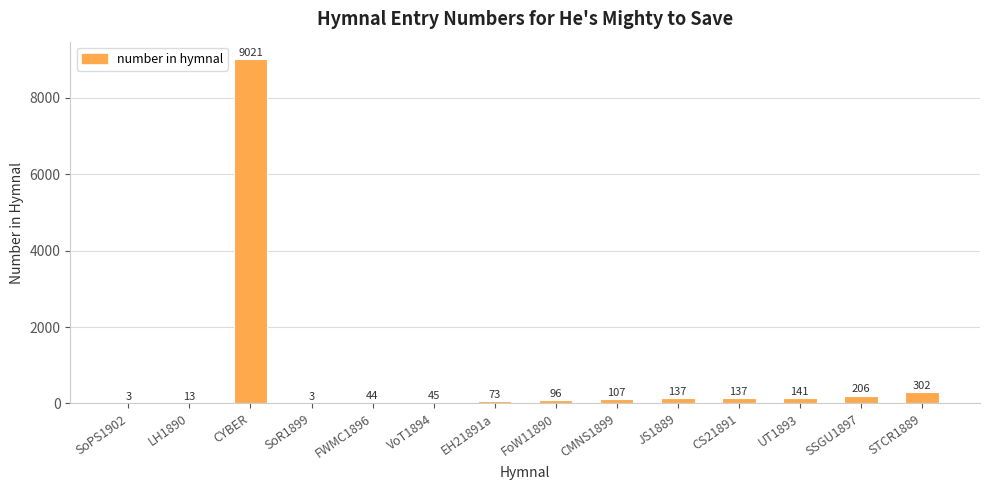

What is the approximate value at EH21891a, to the nearest 100?

100